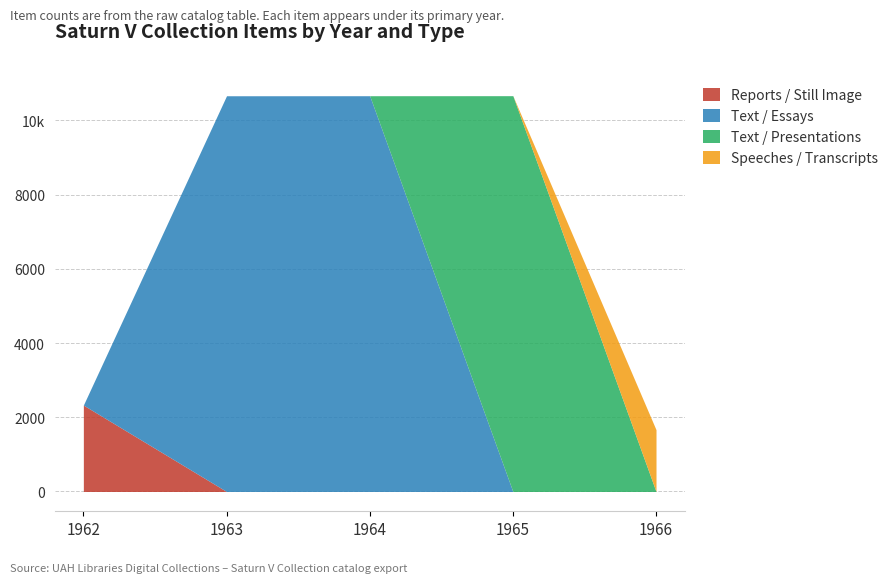

True or false: Speeches / Transcripts and Text / Essays cross at least once.

False